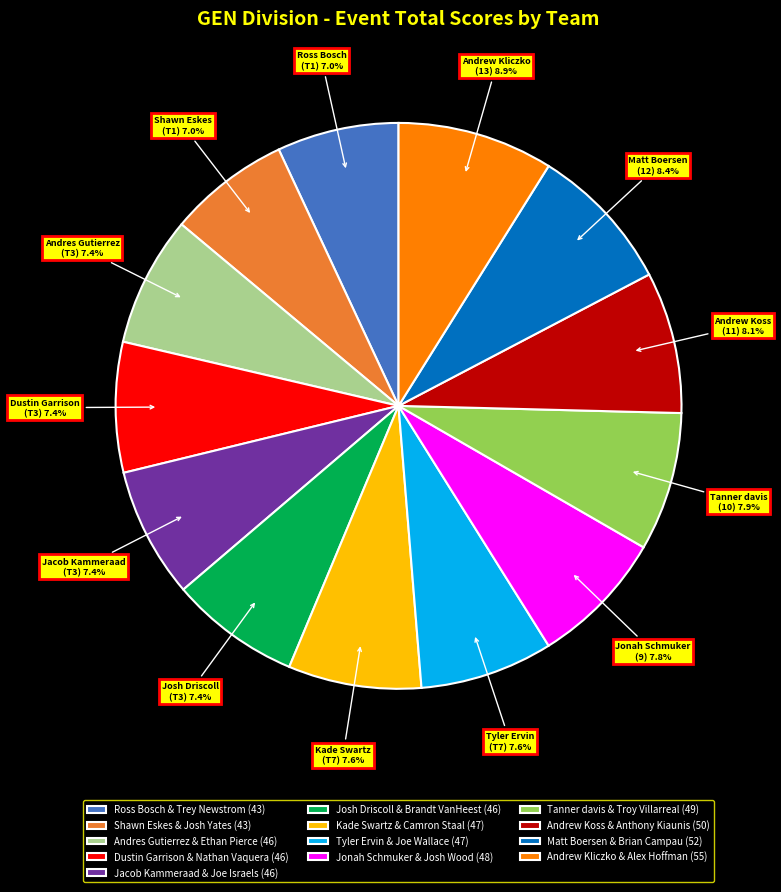

The Tyler Ervin & Joe Wallace slice represents 8% of the pie. True or false?

True